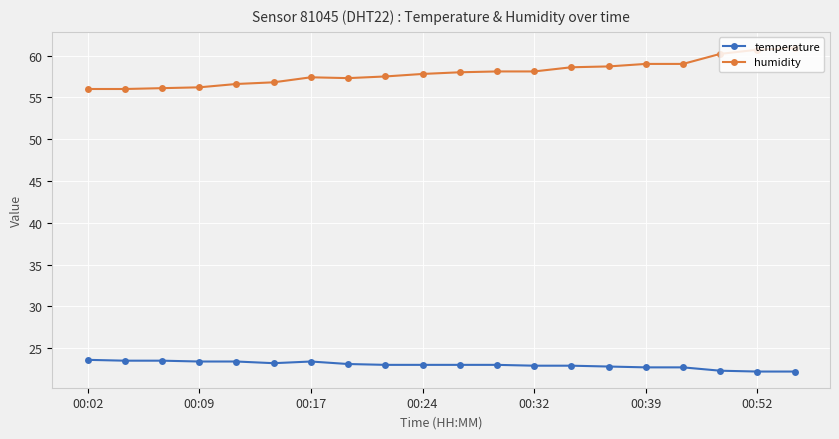

What is the average value of the temperature series?

23.0